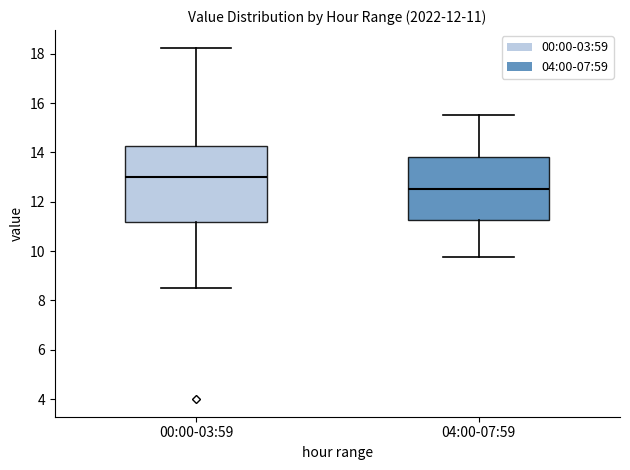

Which box's median line is the highest?

00:00-03:59